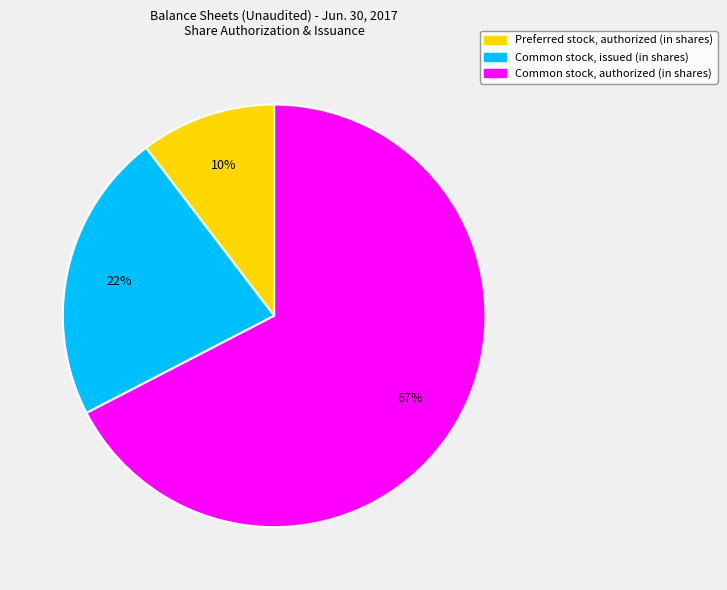

Which slice is the smallest?

Preferred stock, authorized (in shares)